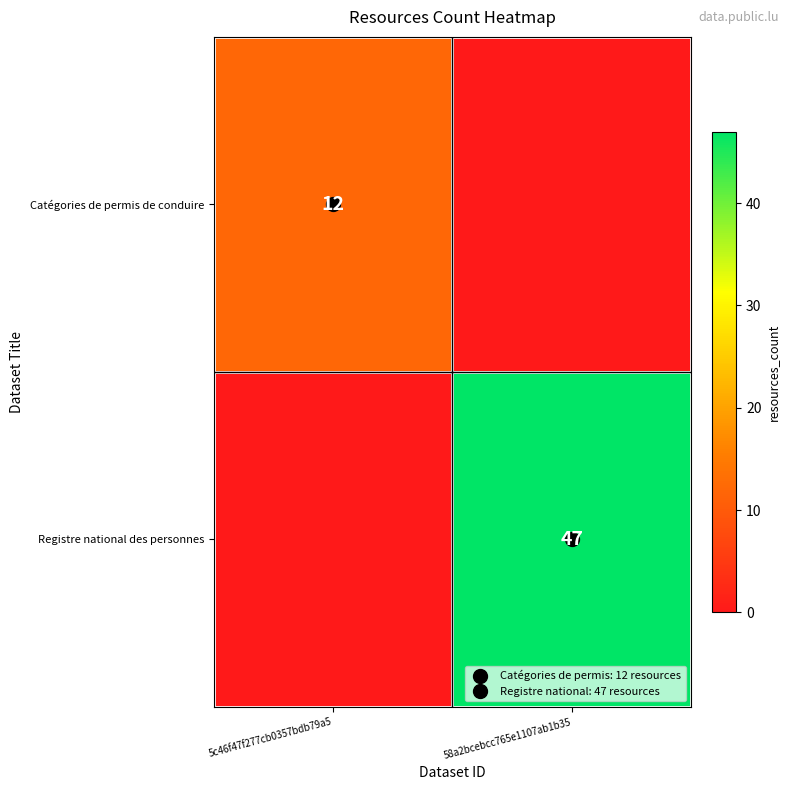

At 5c46f47f277cb0357bdb79a5, list the series in order from smallest to largest.

Registre national des personnes, Catégories de permis de conduire